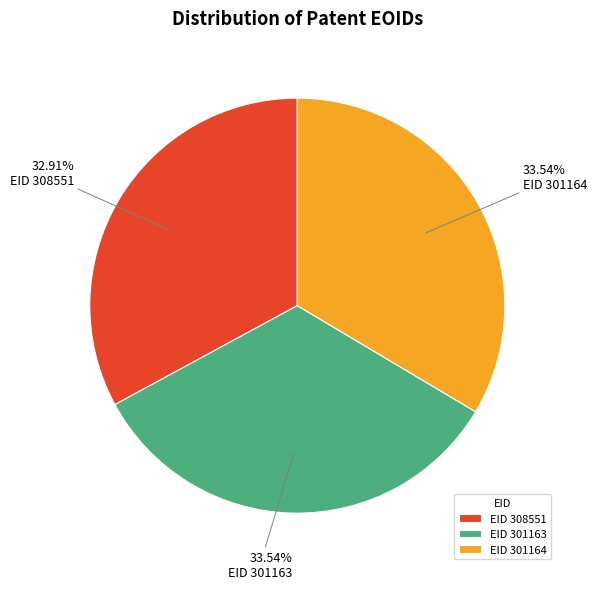

Combined, do EID 301164 and EID 308551 account for over 50%?

Yes